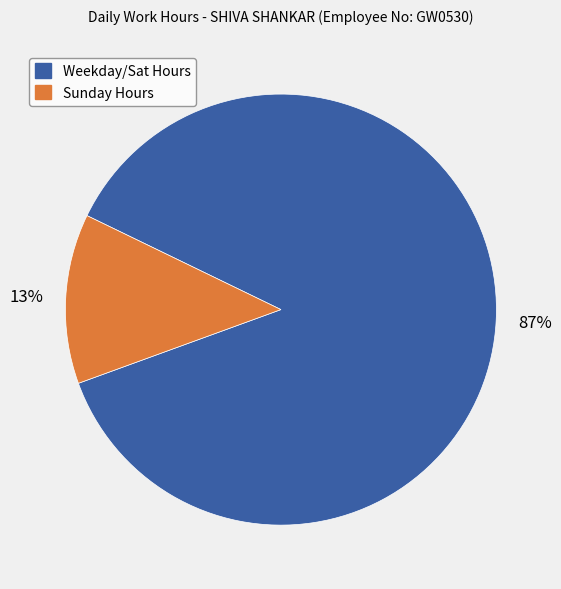

How many segments does this pie chart have?

2